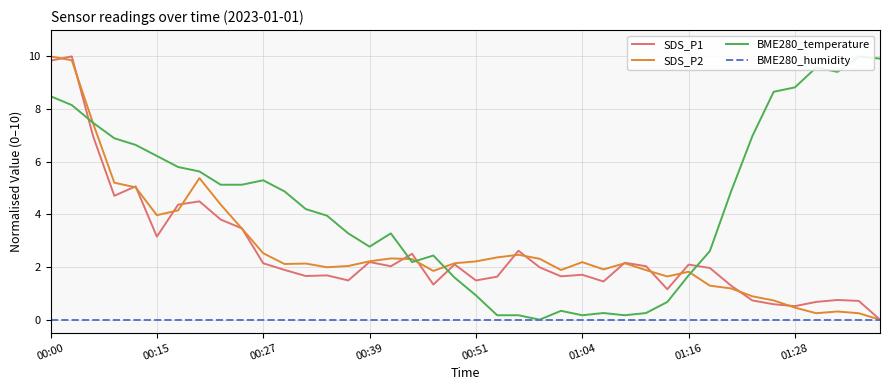

At which label does SDS_P2 first exceed 2?

00:00